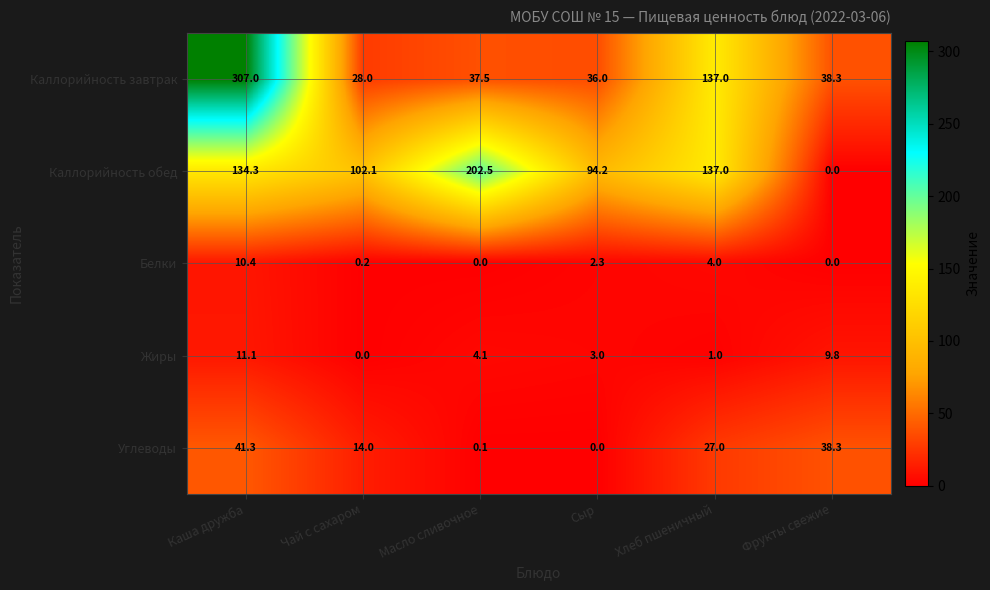

What is the difference between the highest and lowest values at Масло сливочное?

202.5